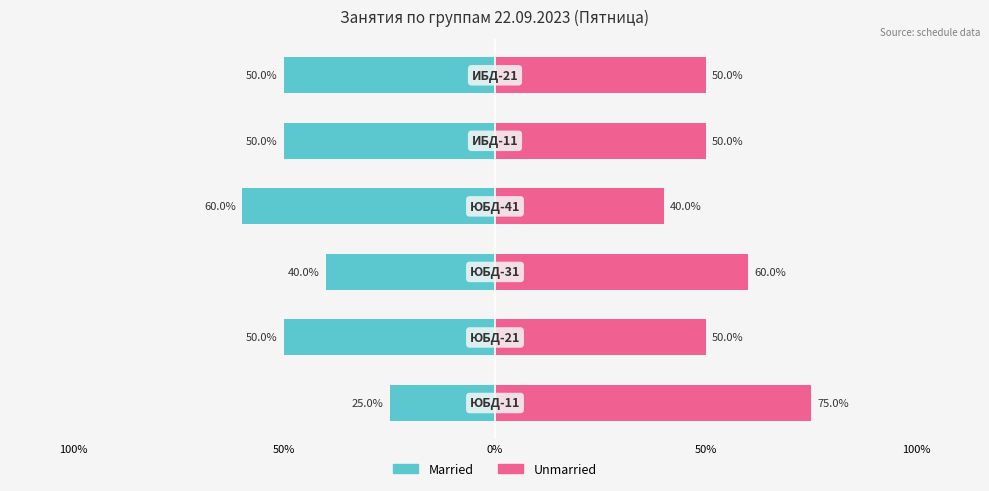

How many bars are there in total?

12